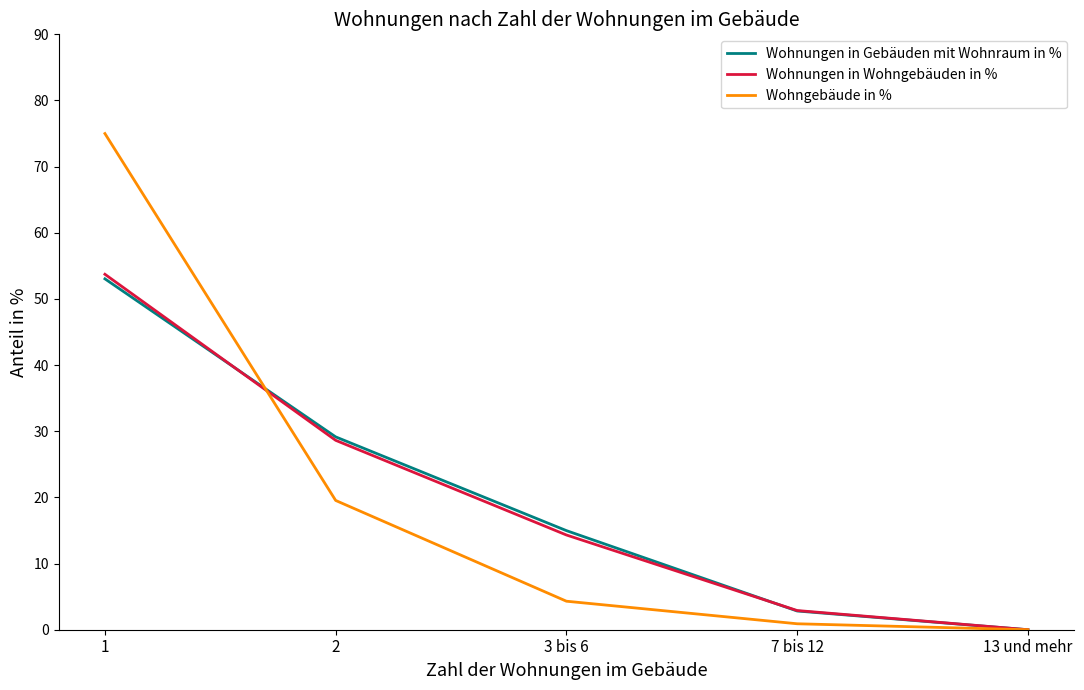

Is the value of Wohngebäude in % at 1 greater than the value of Wohnungen in Wohngebäuden in % at 1?

Yes